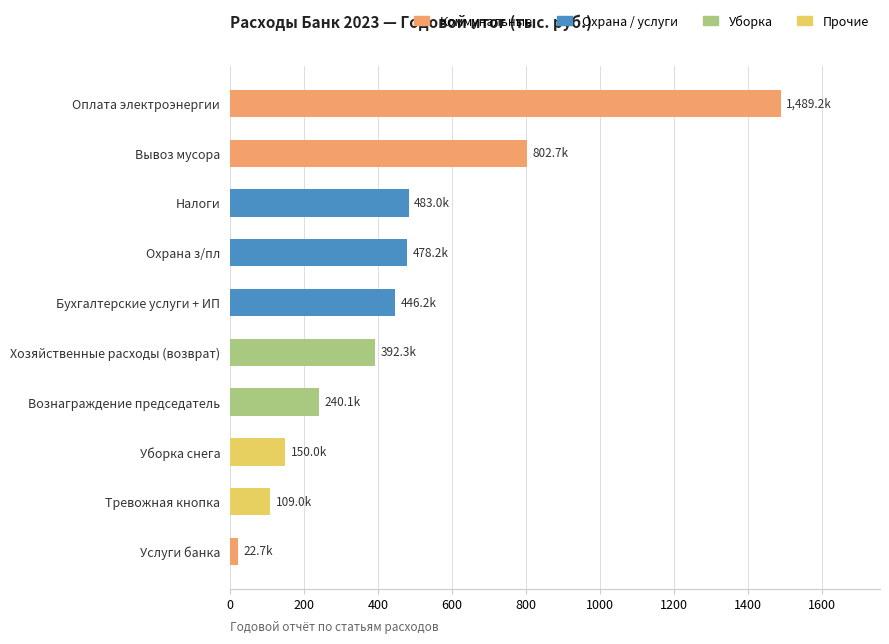

Where is the data nearest to the value 755?

Вывоз мусора